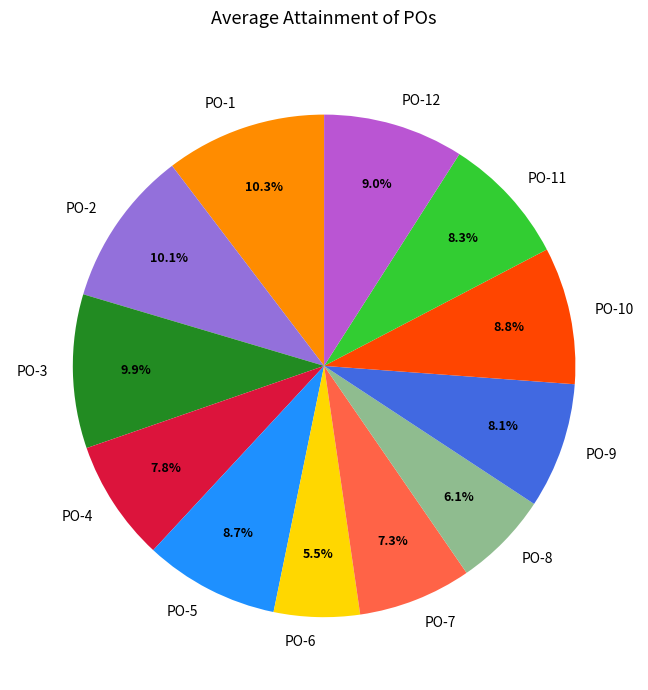

What is the smallest slice in the pie chart?

PO-6